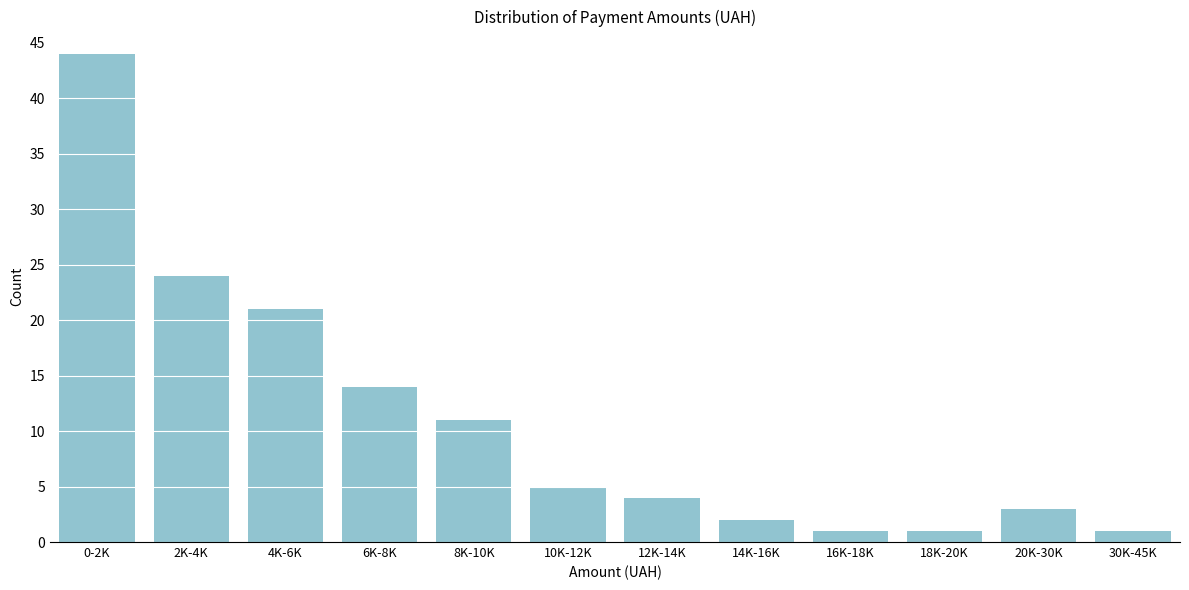

Reading left to right, transcribe all the data shown in this chart.

44	24	21	14	11	5	4	2	1	1	3	1